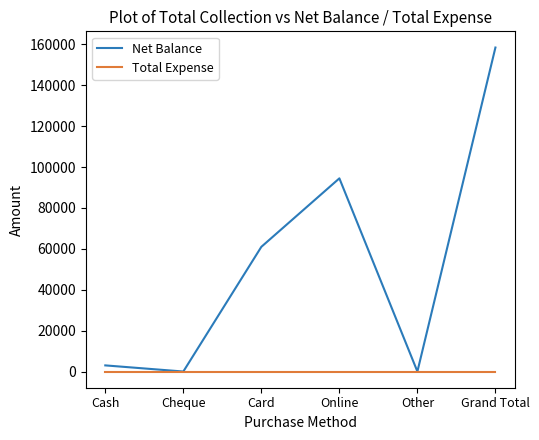

What is the approximate value of Net Balance at Online?

94500